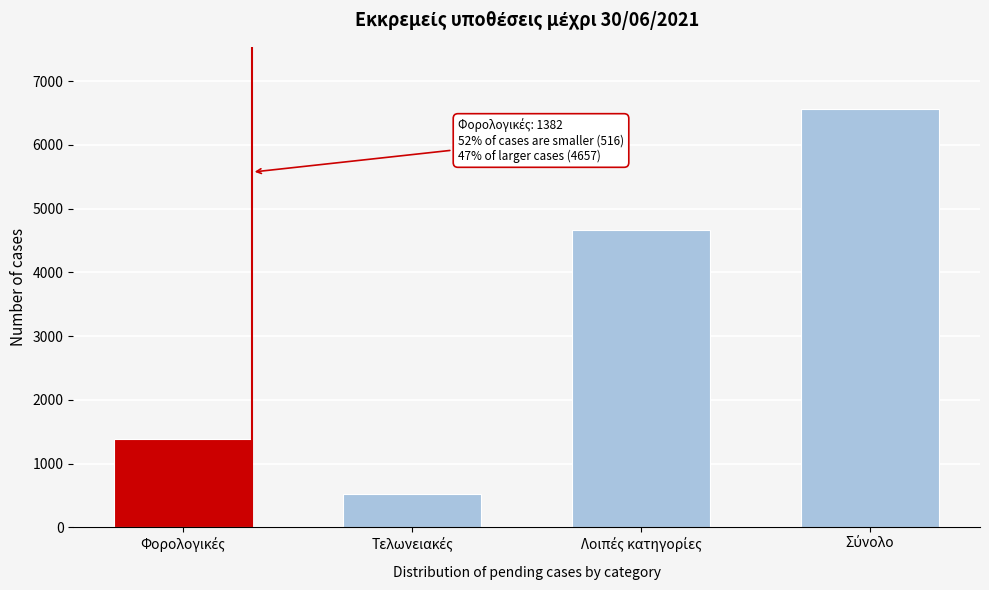

Reading left to right, extract all data points from this chart.

1382	516	4657	6555